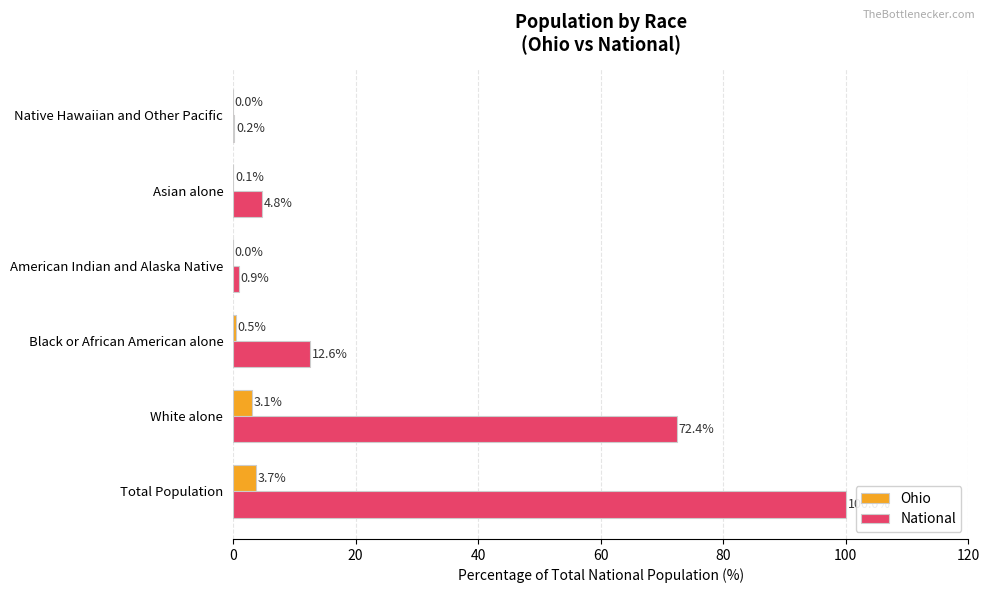

What is the highest value of the National series?

100.0